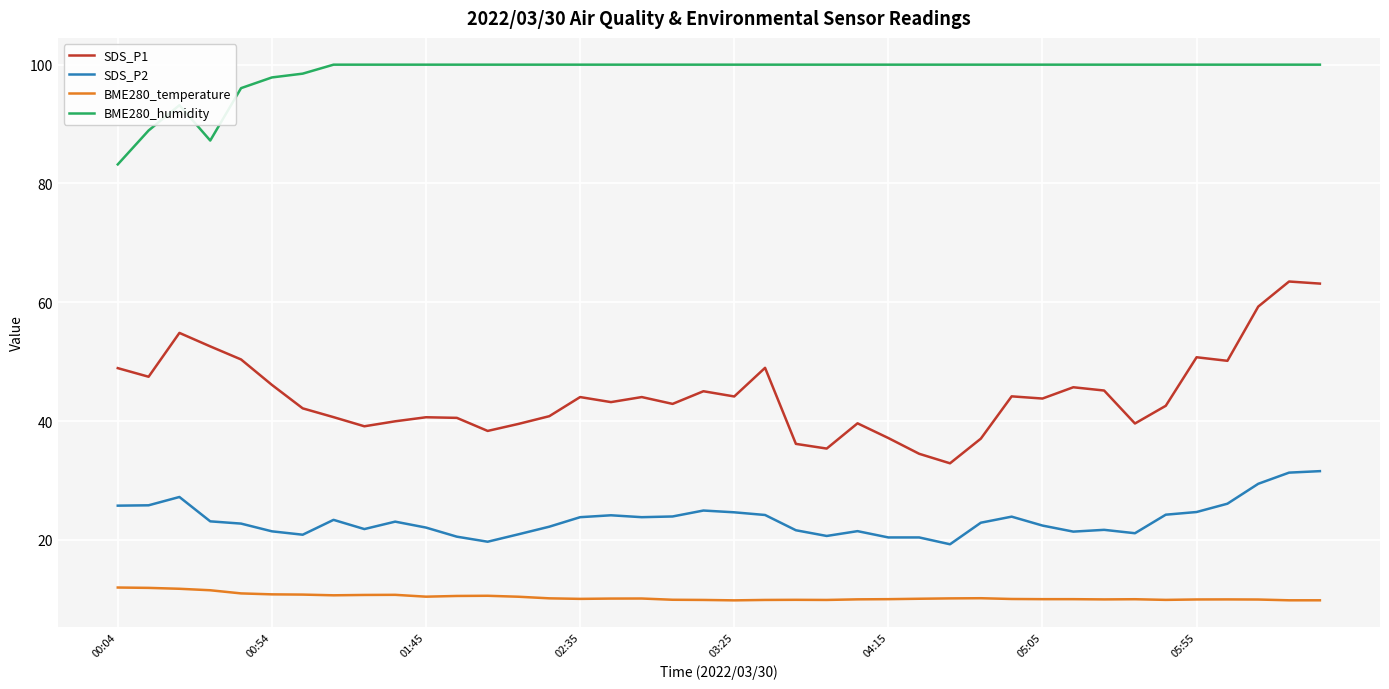

True or false: BME280_humidity and SDS_P2 intersect in this chart.

False